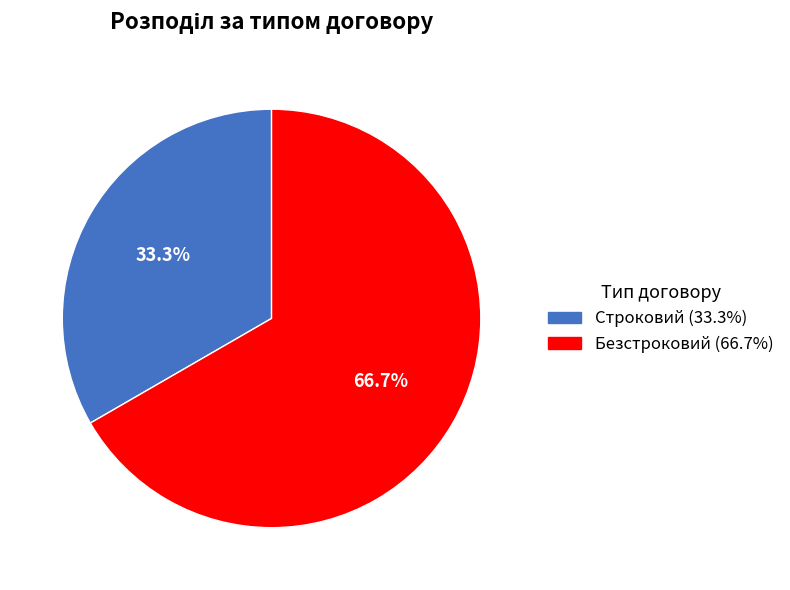

Does Безстроковий represent more than half of the total?

Yes